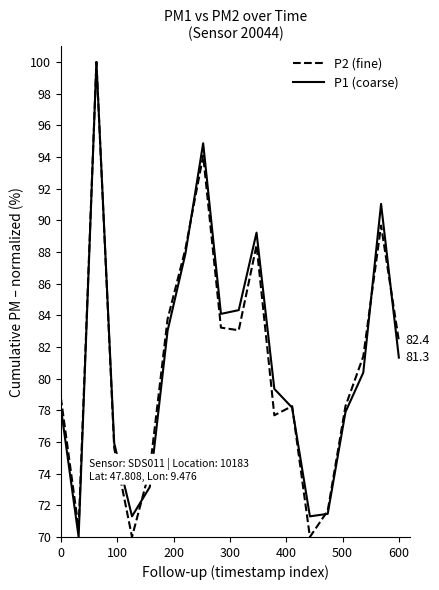

What is the maximum value shown in the chart?

100.0